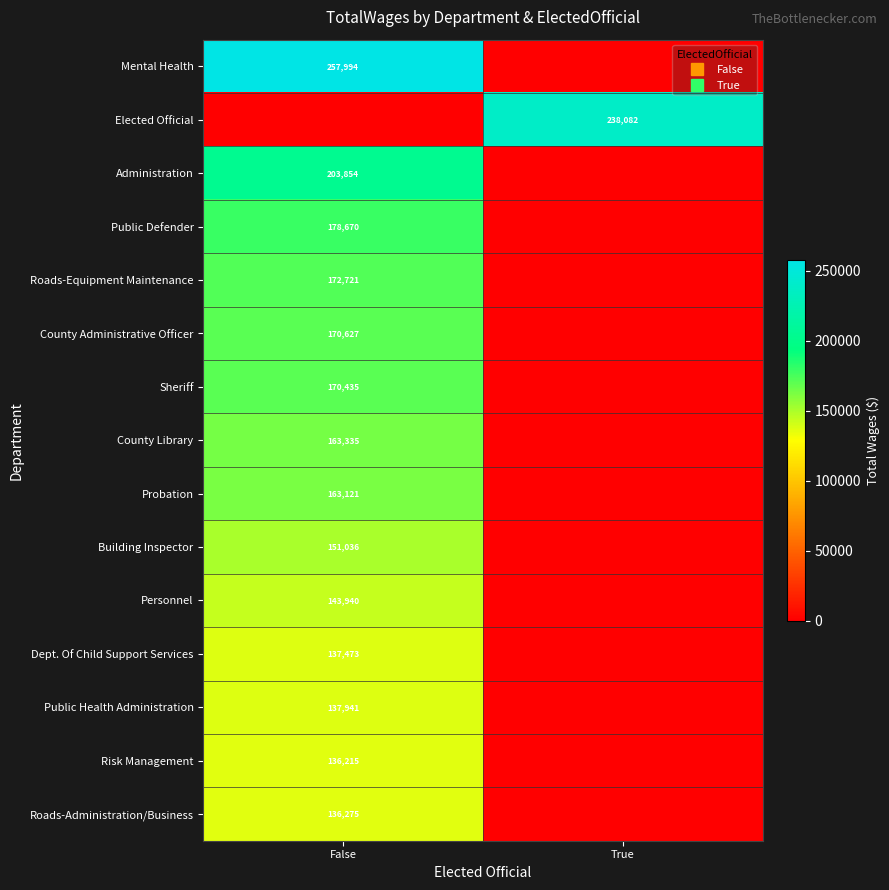

What is the sum of the Building Inspector values at False and True?

151036